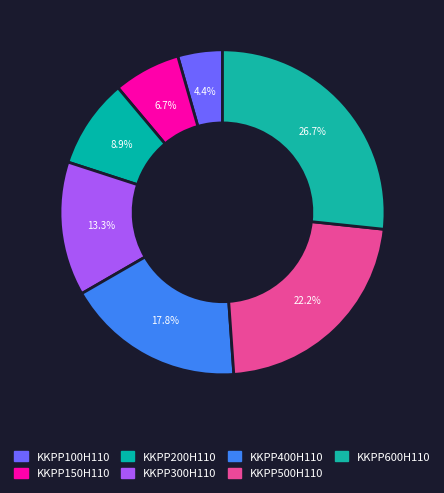

How many segments does this pie chart have?

7